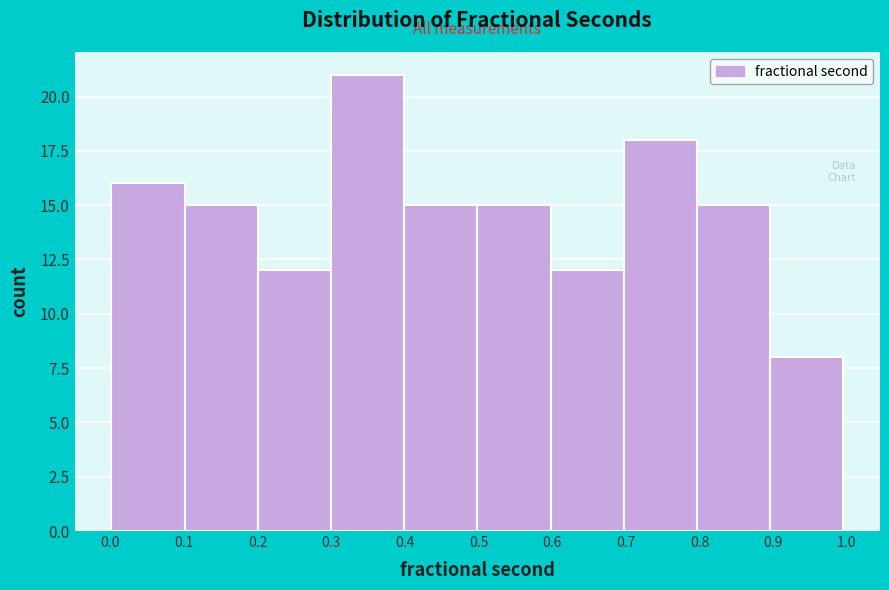

Over which range of the x-axis is the bar tallest?

0.3 to 0.4